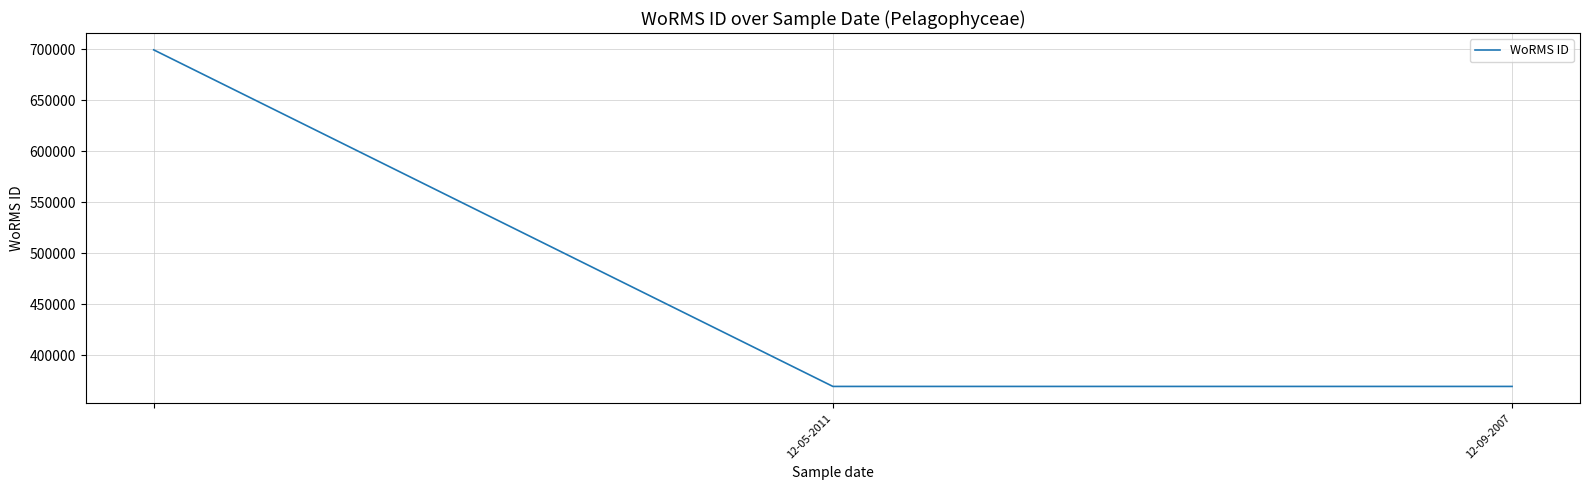

What is the smallest value displayed?

369489